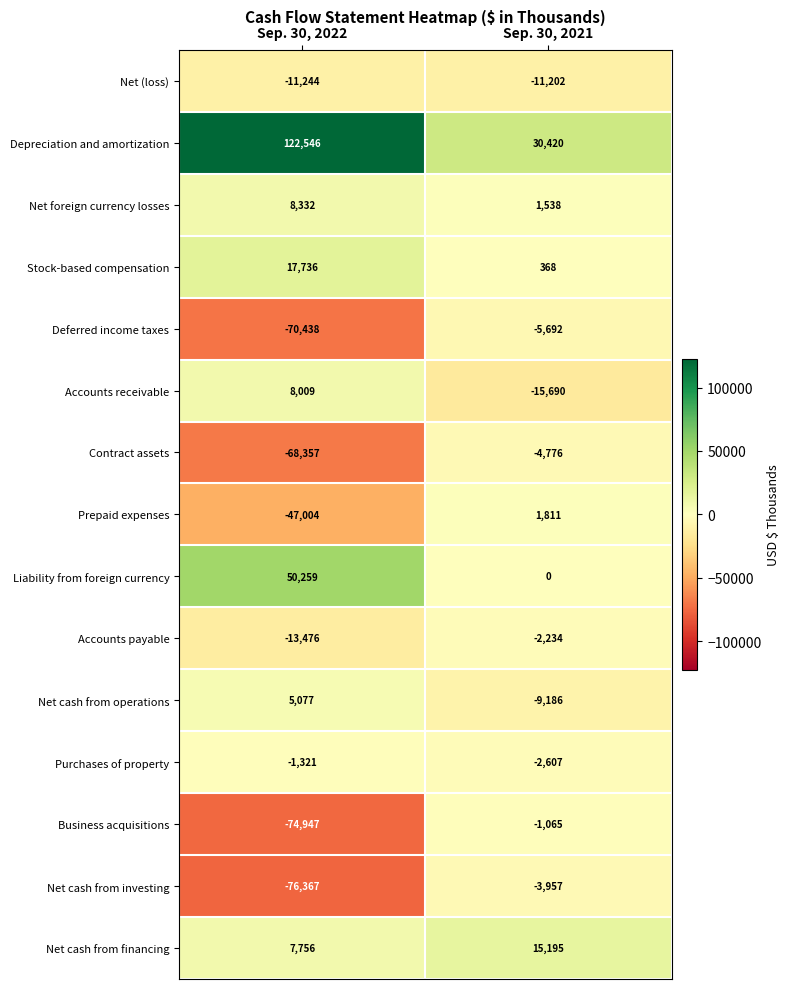

Which category has the lowest value across all series?

Sep. 30, 2022